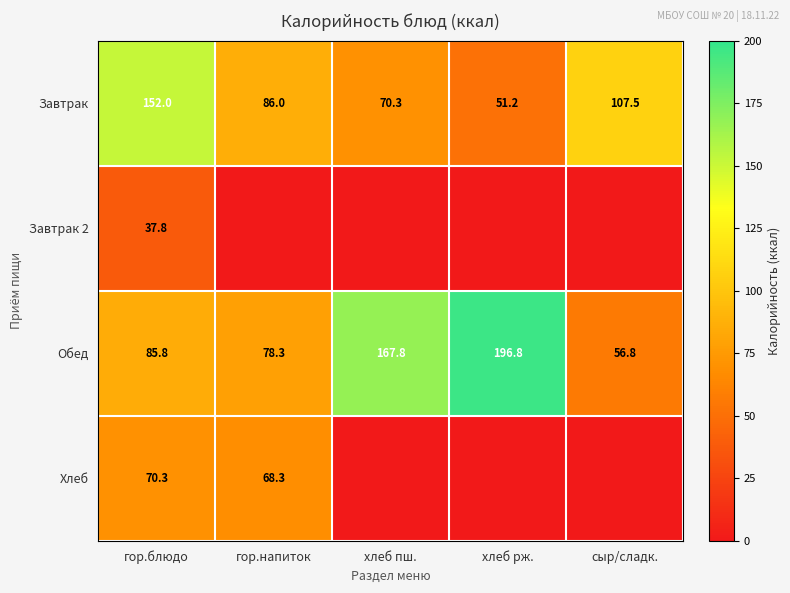

What is the sum of the Завтрак values at хлеб рж. and гор.напиток?

137.2